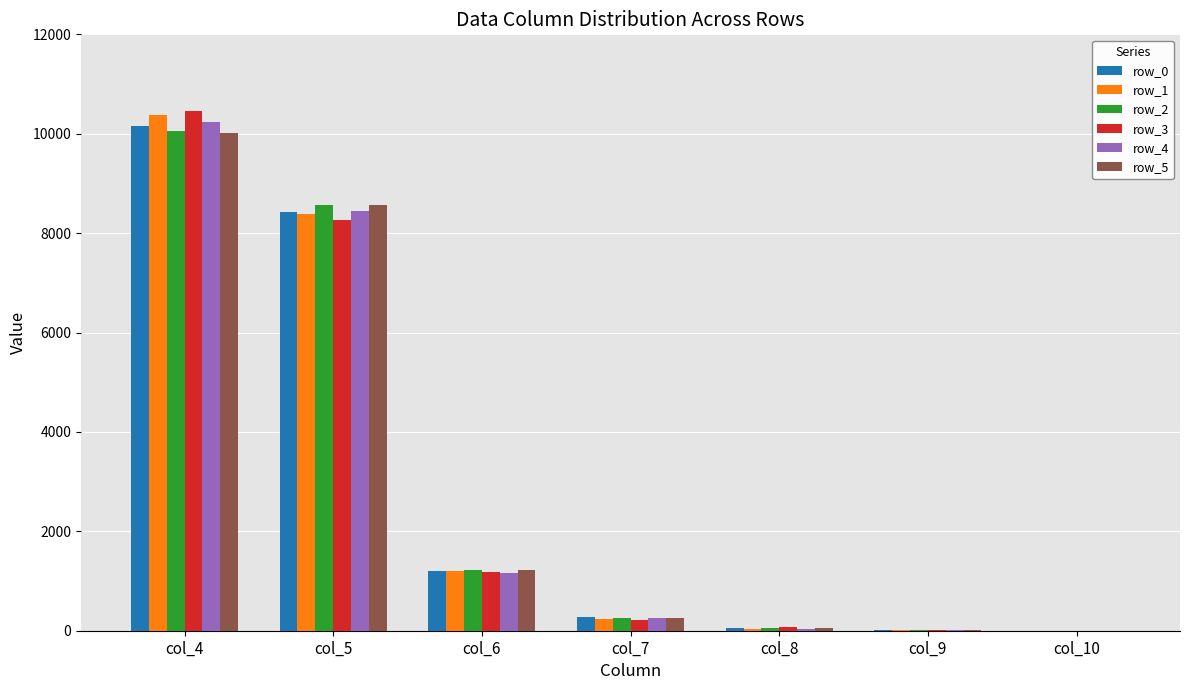

What is the total value across all series at col_10?

13